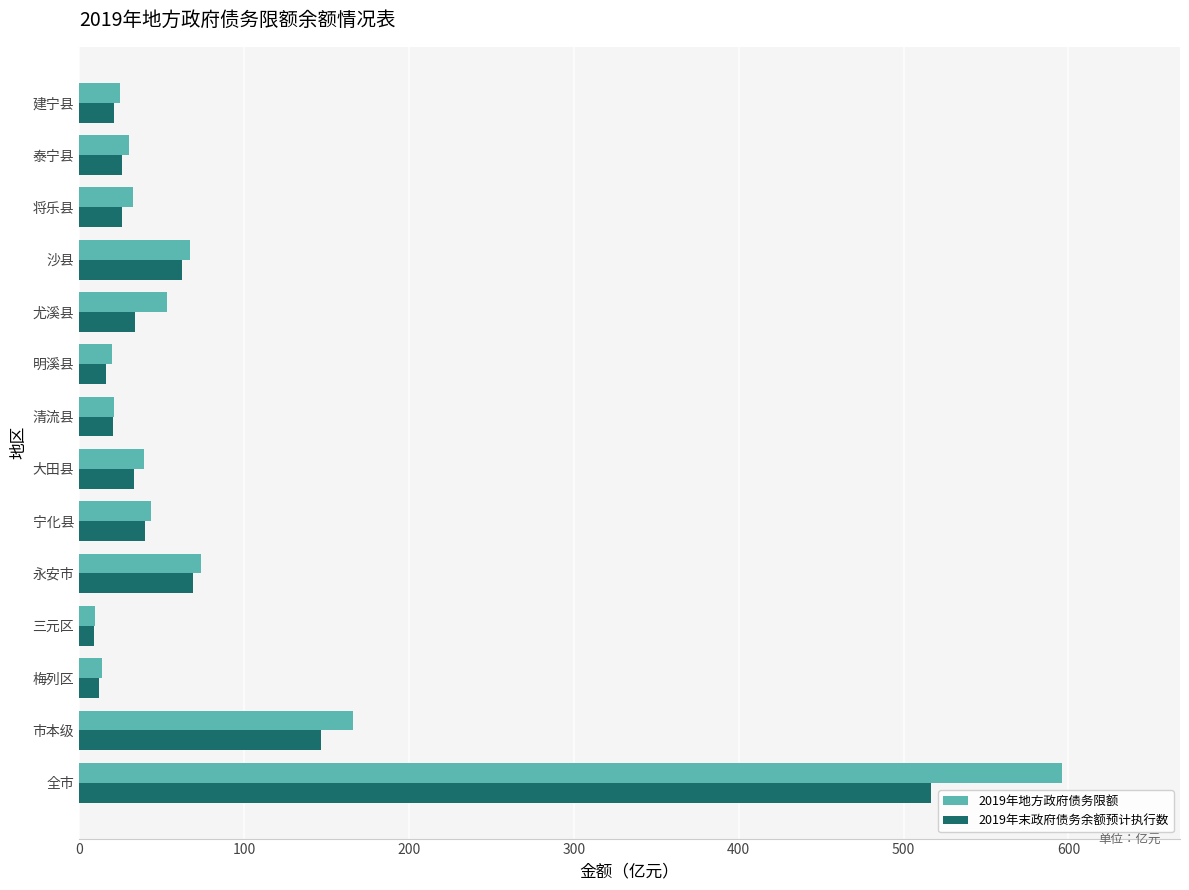

Rank the series by their maximum value, from lowest to highest.

2019年末政府债务余额预计执行数, 2019年地方政府债务限额